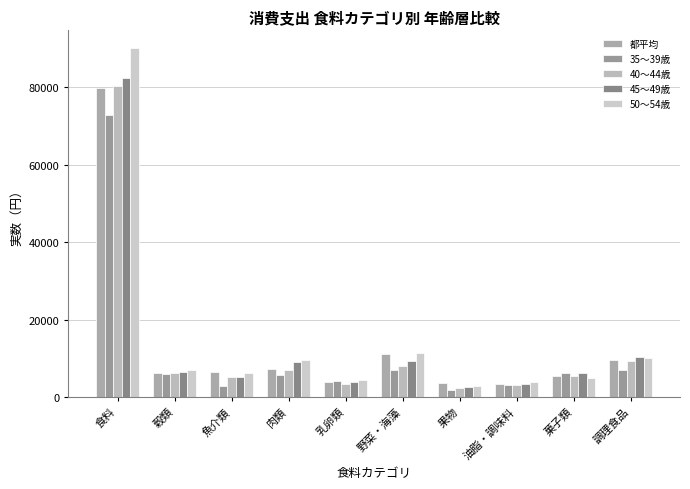

Is it true that 40～44歳 equals 3120 at 油脂・調味料?

True